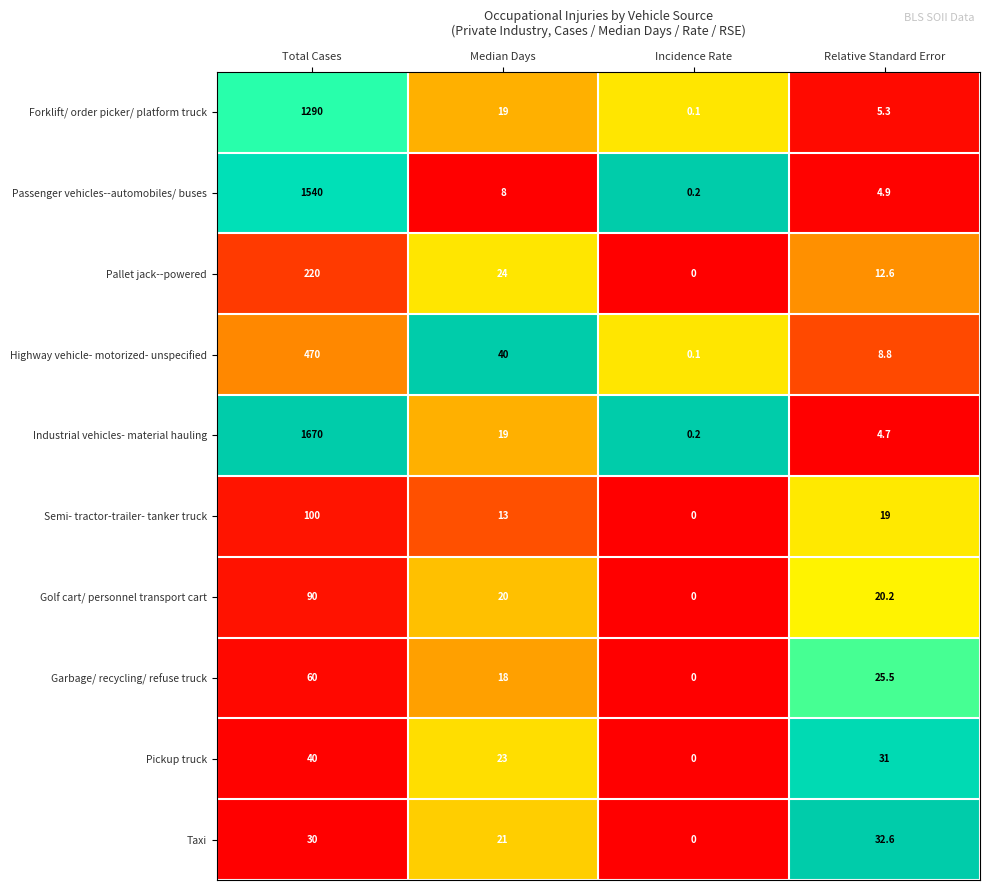

What is the sum of the Pickup truck values at Incidence Rate and Relative Standard Error?

31.0